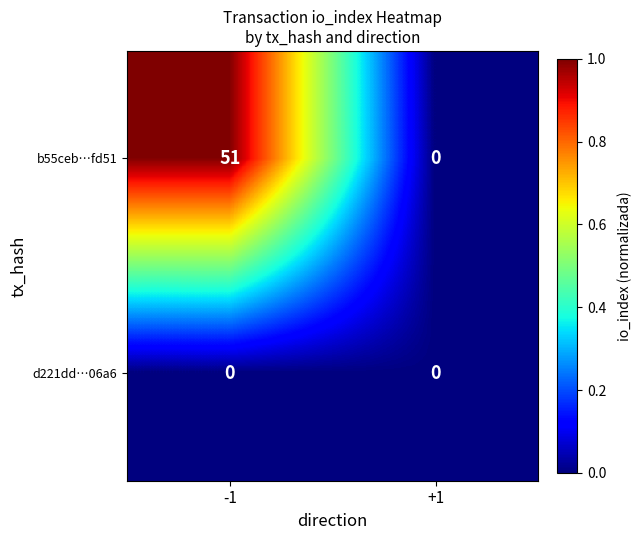

List the series in order of their overall mean, highest first.

b55ceb…fd51, d221dd…06a6